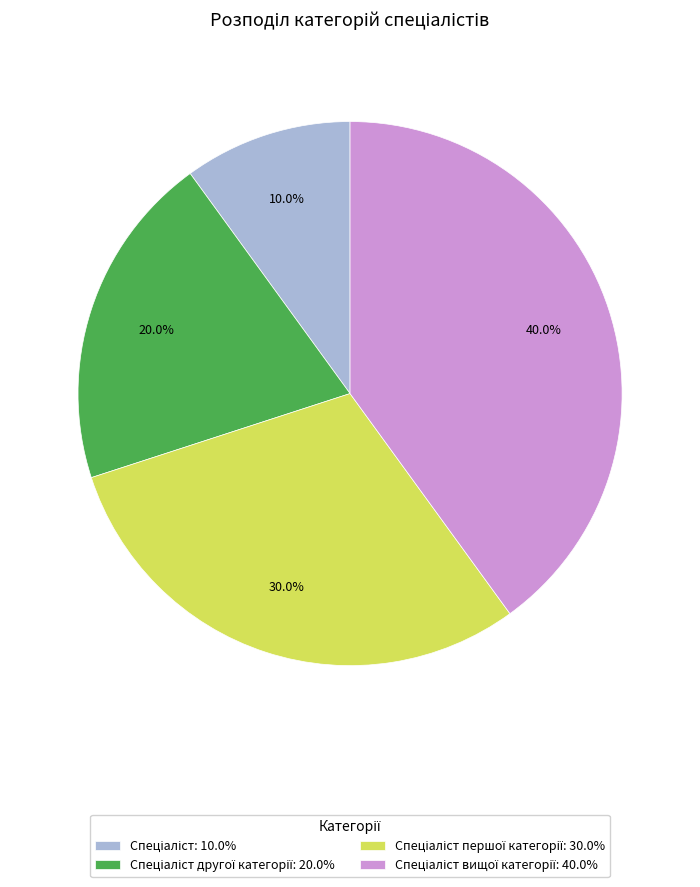

Count the number of slices in the pie.

4